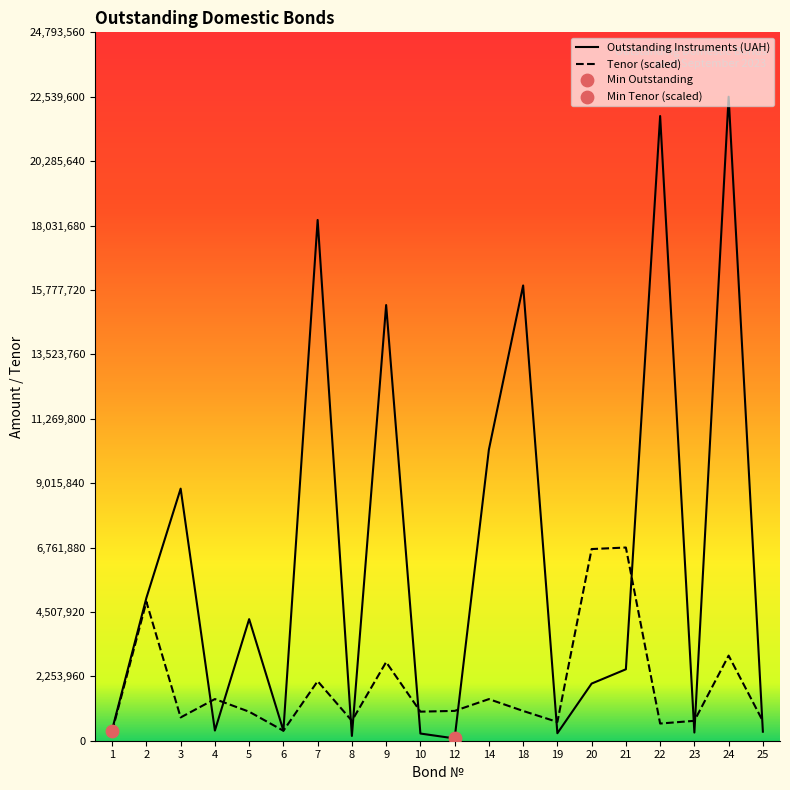

Which series has the largest Y range (max minus min)?

UAH